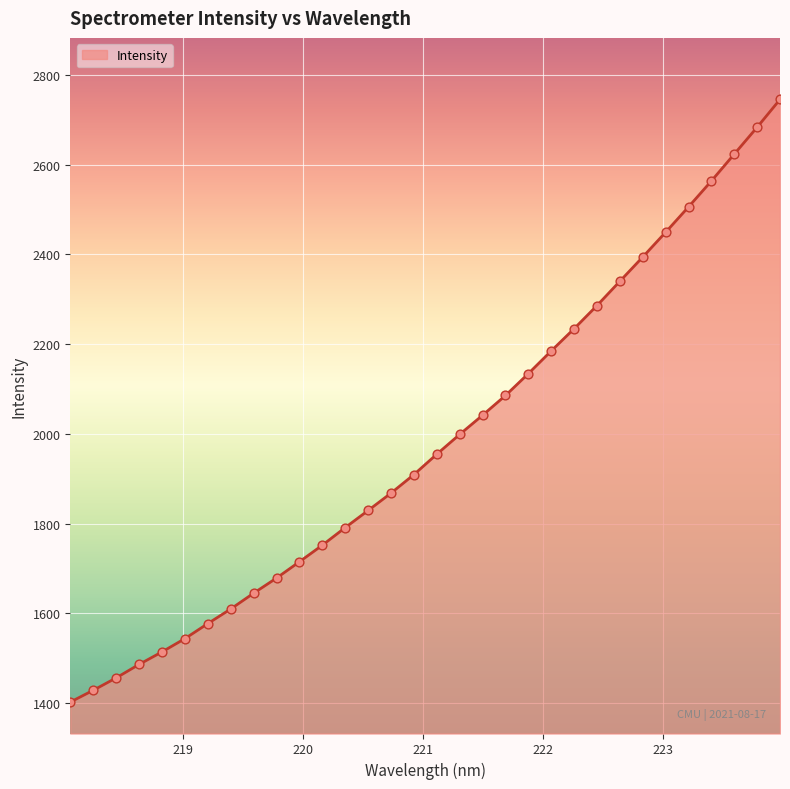

What is the minimum value shown in the chart?

1401.8